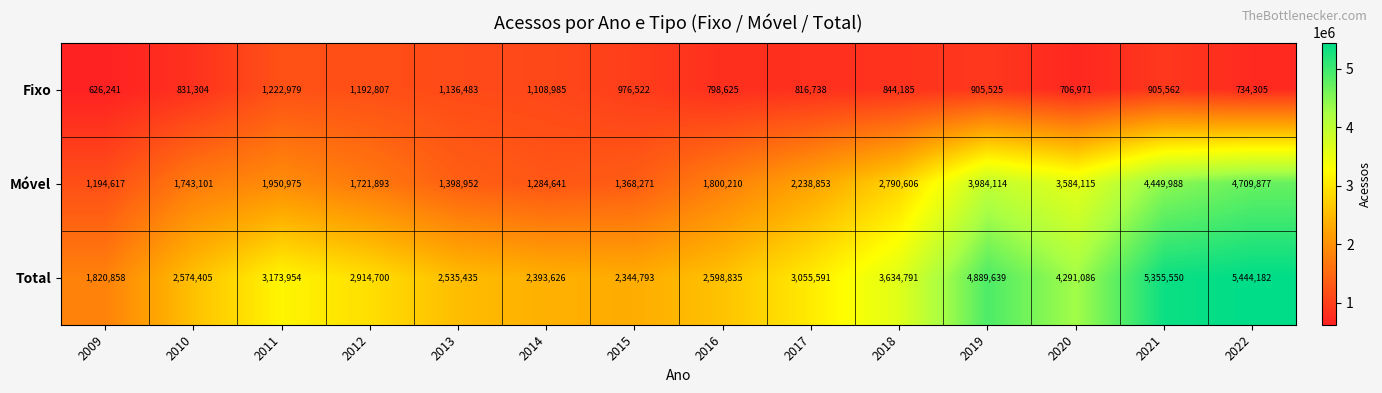

True or false: Móvel has a value of 6860741 at 2022.

False